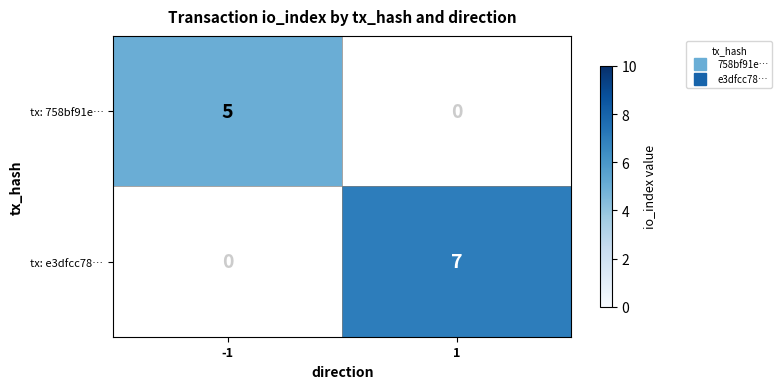

Count the number of categories in the chart.

2